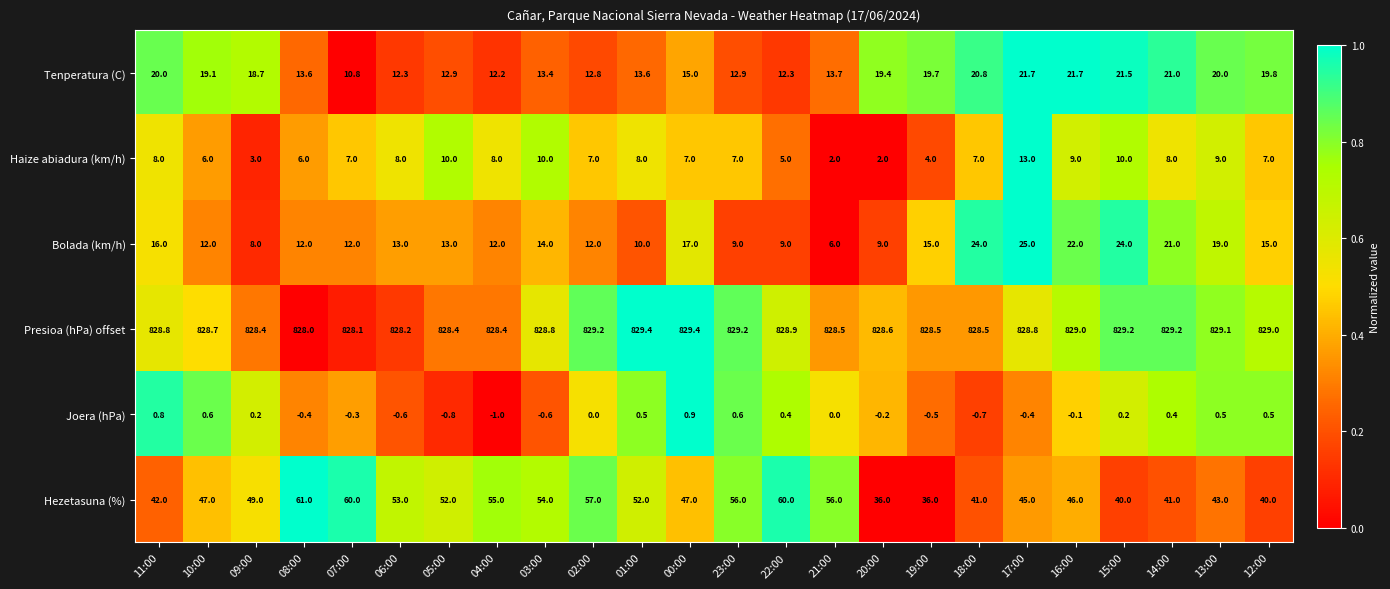

At which category does the chart reach its minimum across all series?

04:00